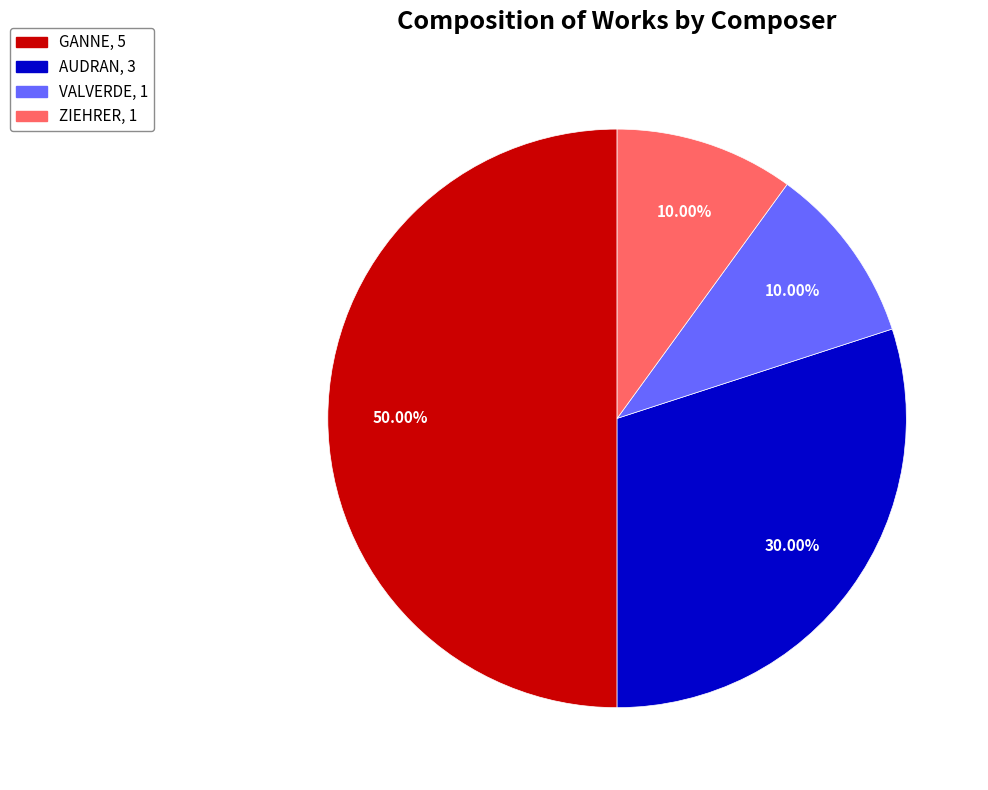

Does VALVERDE represent more than half of the total?

No